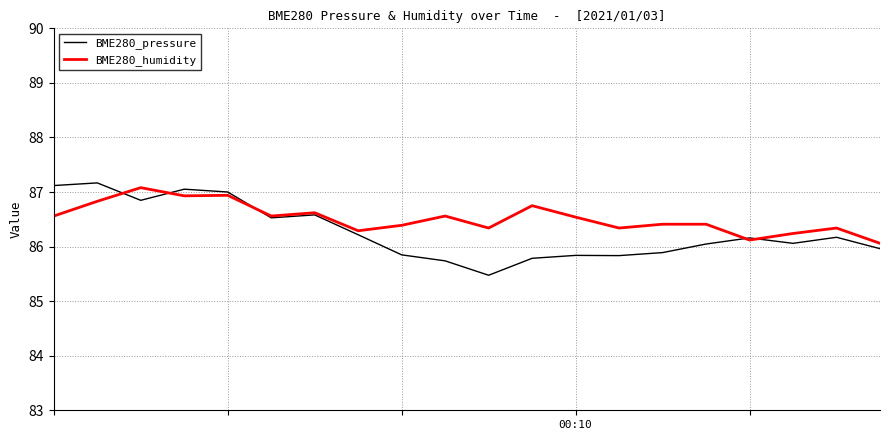

What is the maximum value for BME280_pressure?

87.2